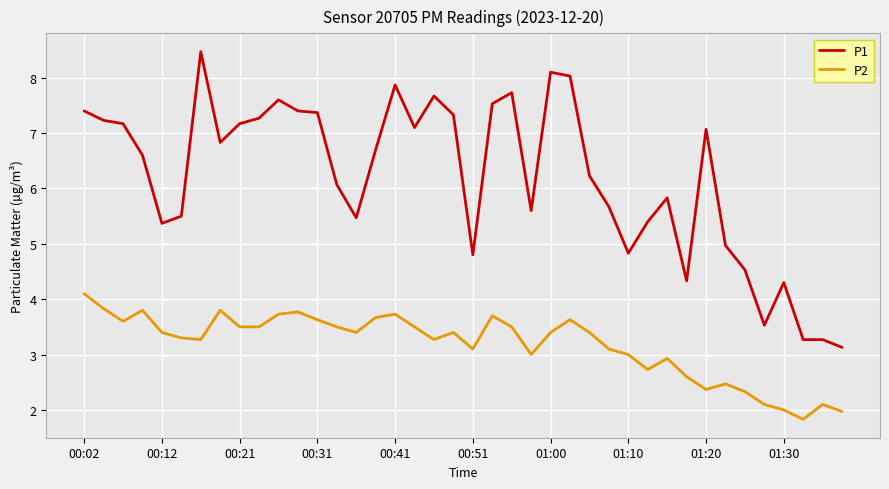

What is the lowest value of the P2 series?

1.8